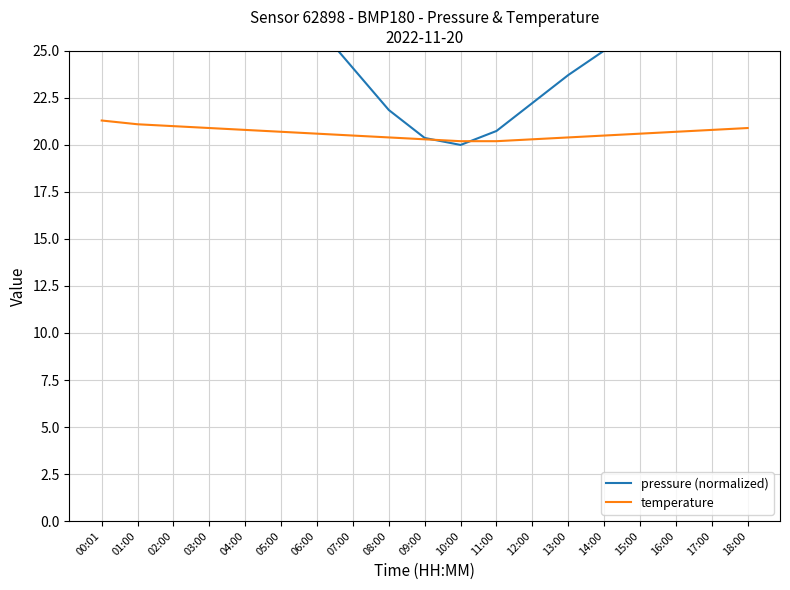

What are all the series names shown in the legend?

pressure (normalized), temperature